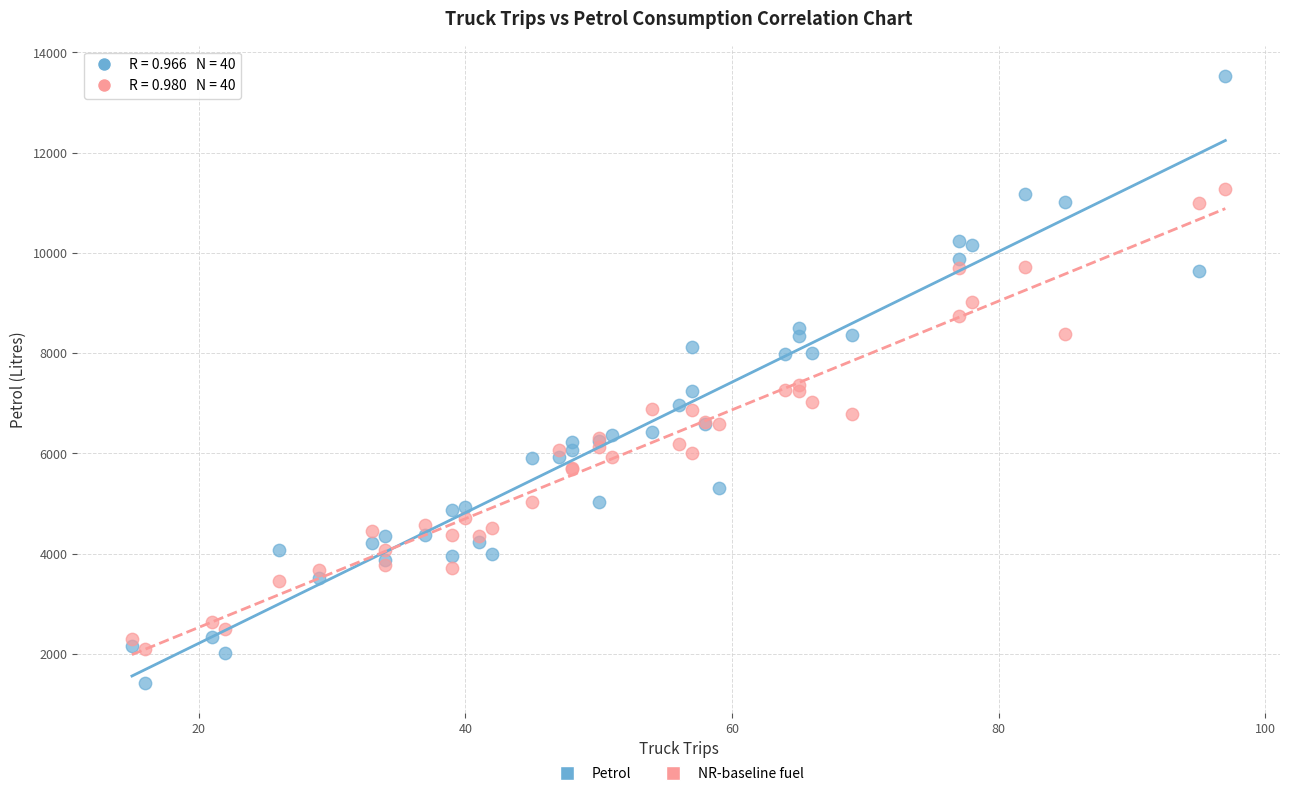

Which series has the widest spread of Y values?

Petrol